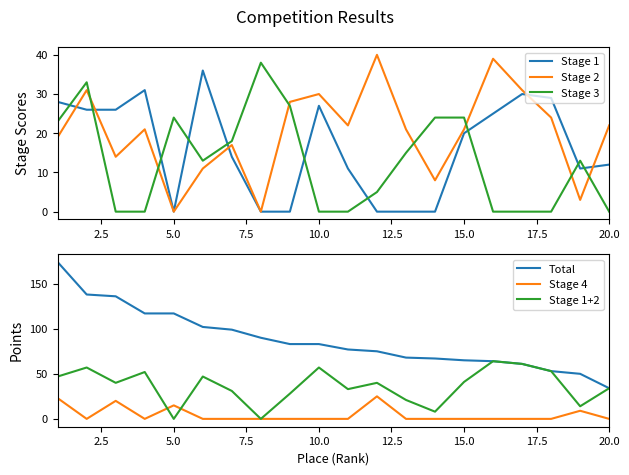

What is the average value of the Stage 2 series?

20